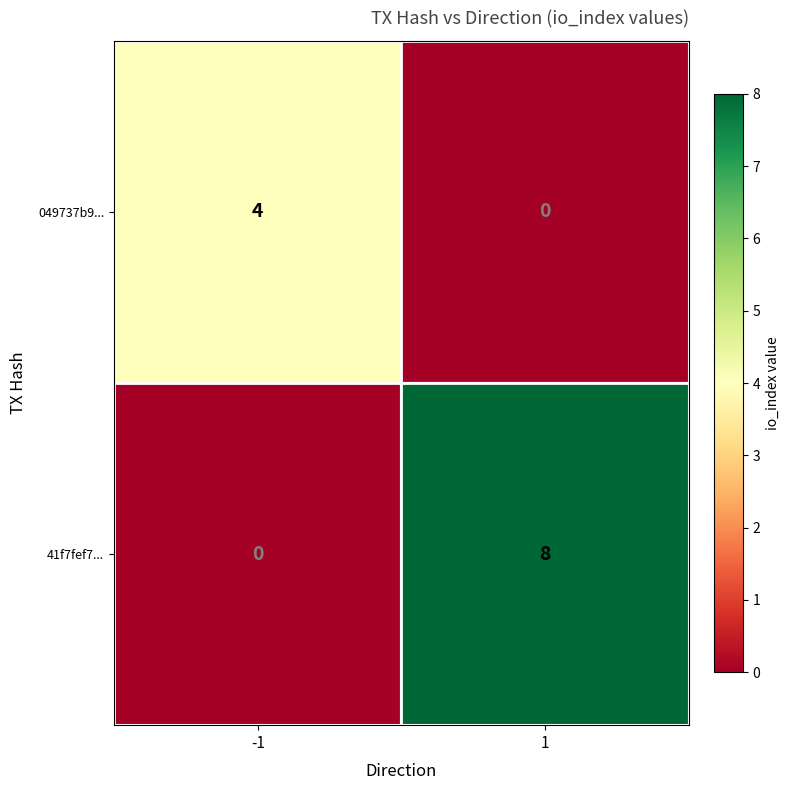

At 1, list the series in order from largest to smallest.

41f7fef7..., 049737b9...